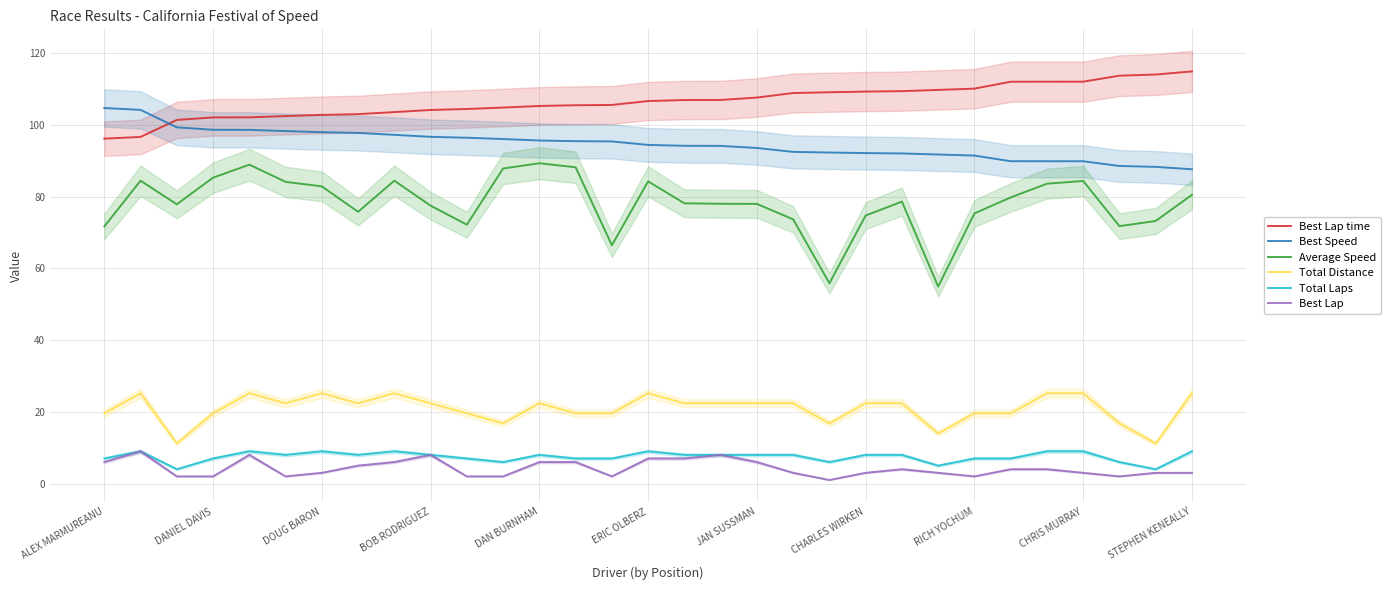

What is the minimum value for Average Speed?

55.0